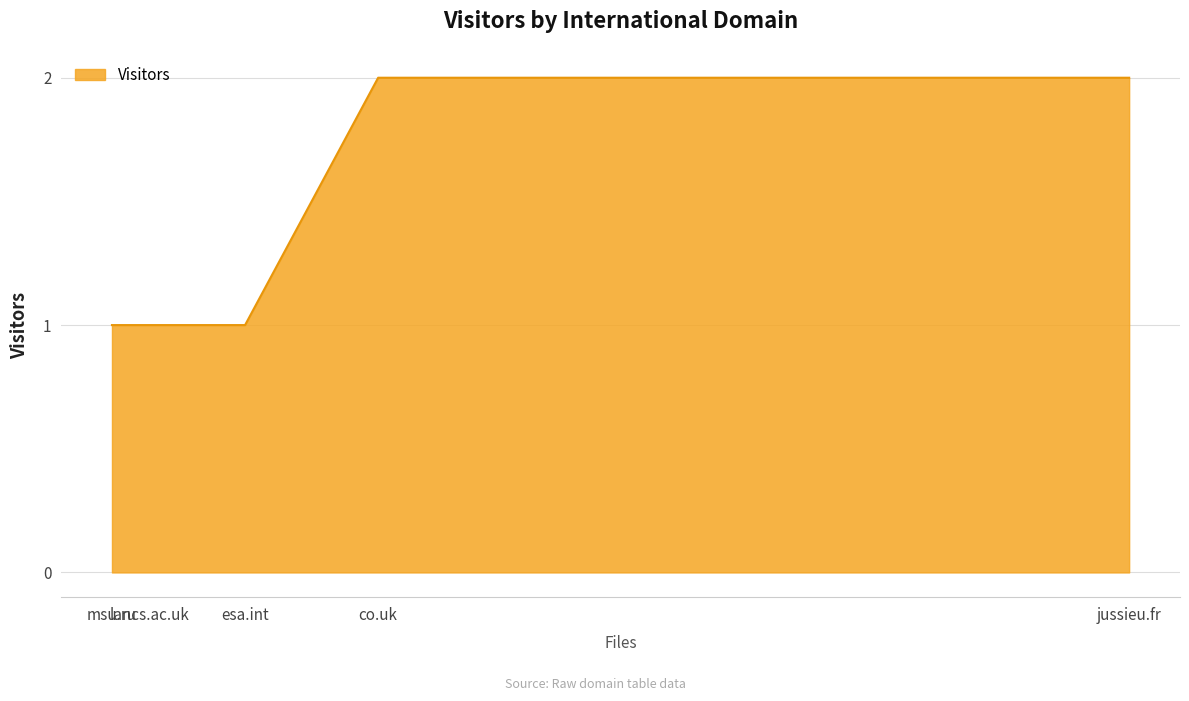

True or false: the data has more than 2 interior local peaks.

False